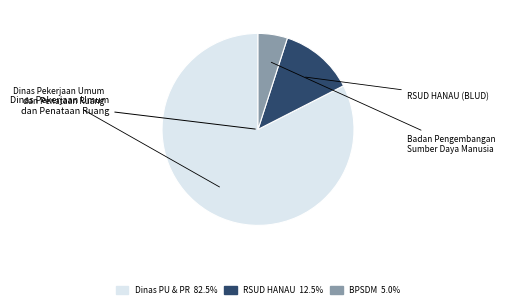

Does any single category account for the majority?

Yes